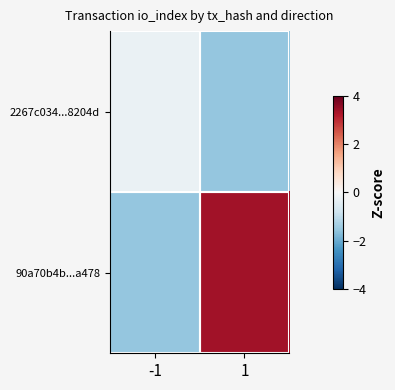

Reading left to right, list all the values displayed in this chart.

2267c034...8204d: -1=-0.3	1=-1.5
90a70b4b...a478: -1=-1.5	1=3.3